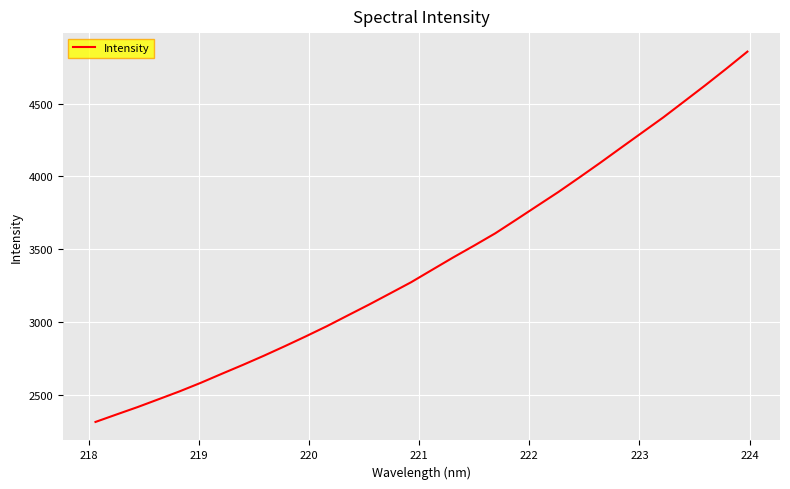

What is the smallest value displayed?

2313.9